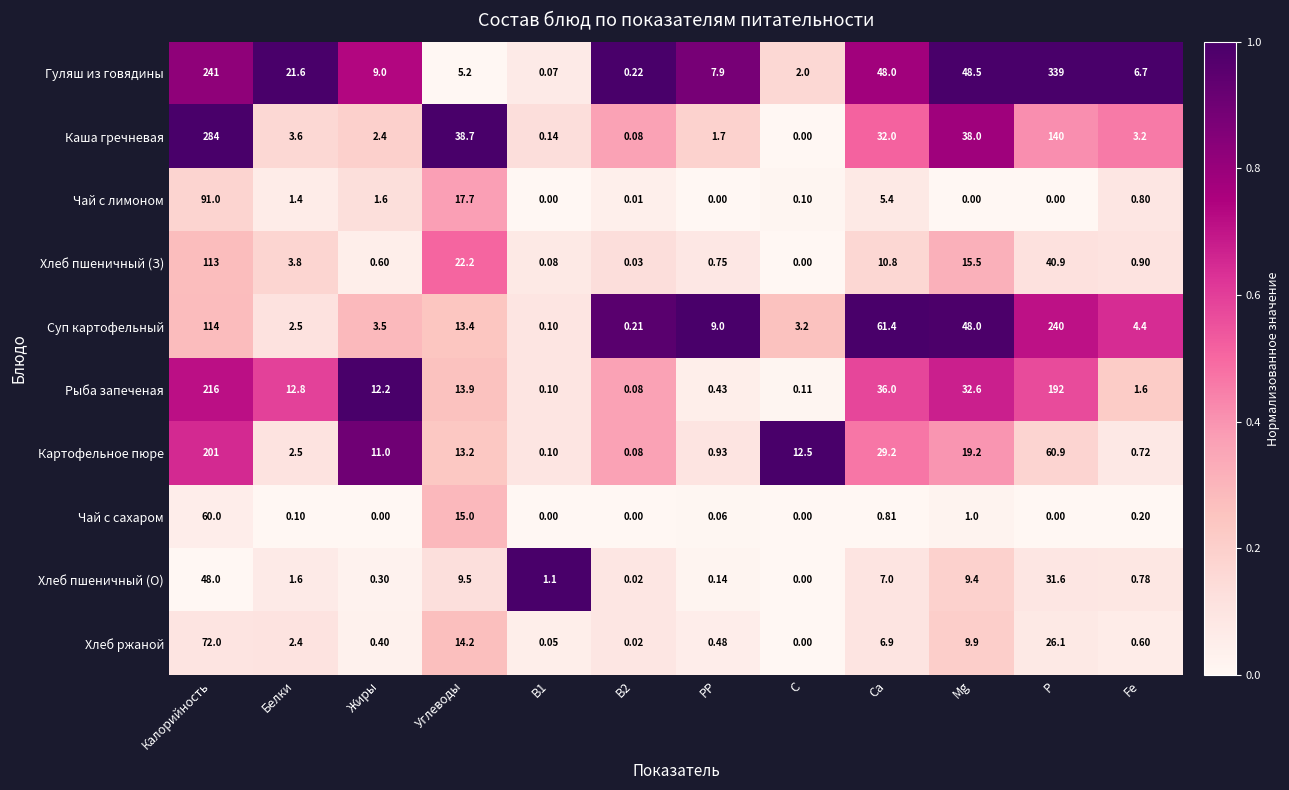

At which category is the sum across all series the highest?

Калорийность